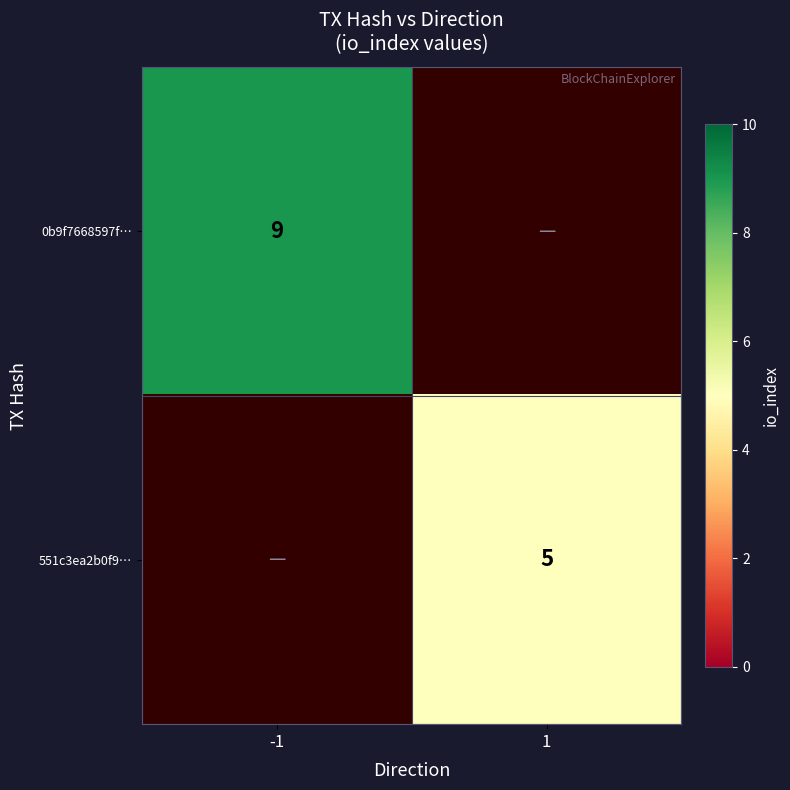

Is it true that 0b9f7668597f… equals 9 at -1?

True